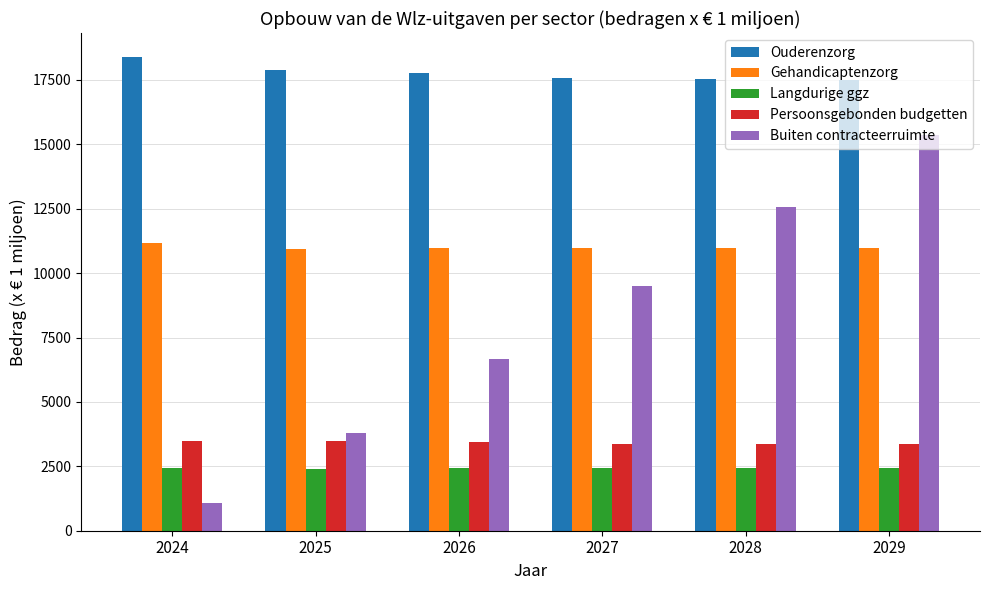

Between 2025 and 2029, which series saw the biggest shift?

Buiten contracteerruimte